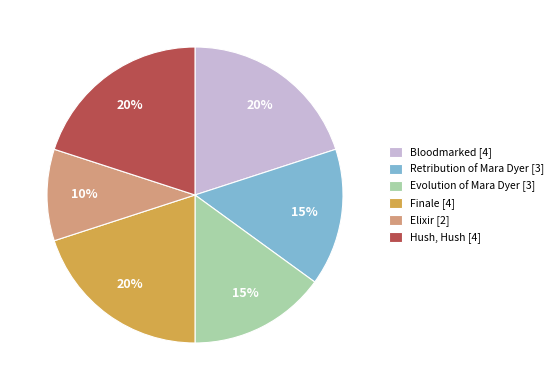

Combined, do Evolution of Mara Dyer [3] and Bloodmarked [4] account for over 50%?

No